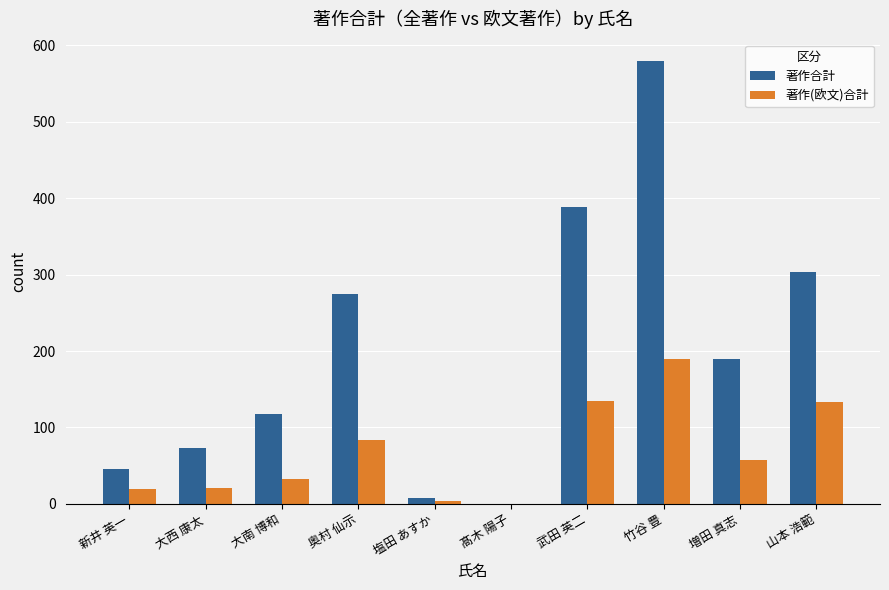

How many groups of bars are there?

10